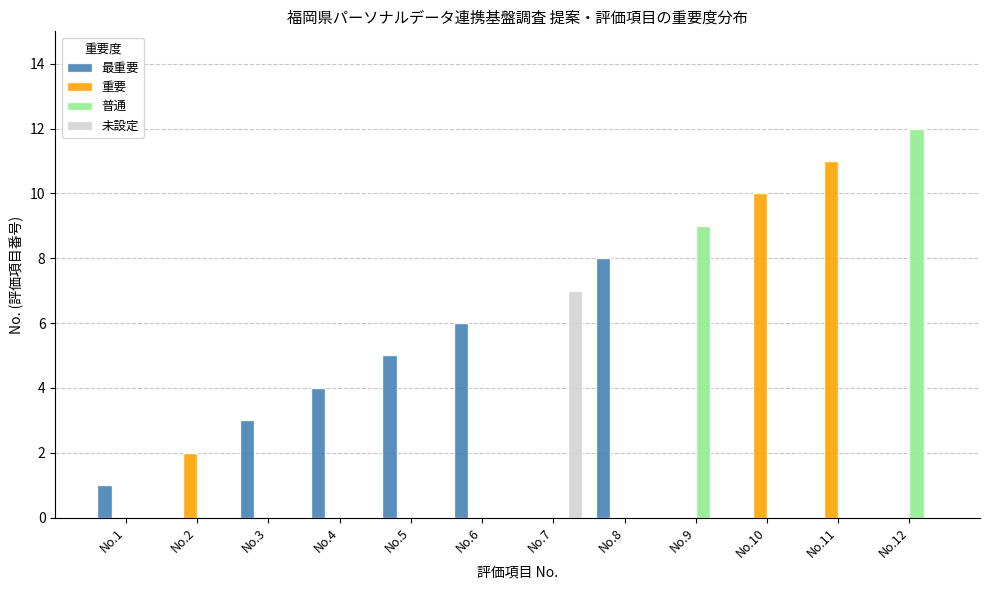

Which series has the largest total across all categories?

最重要